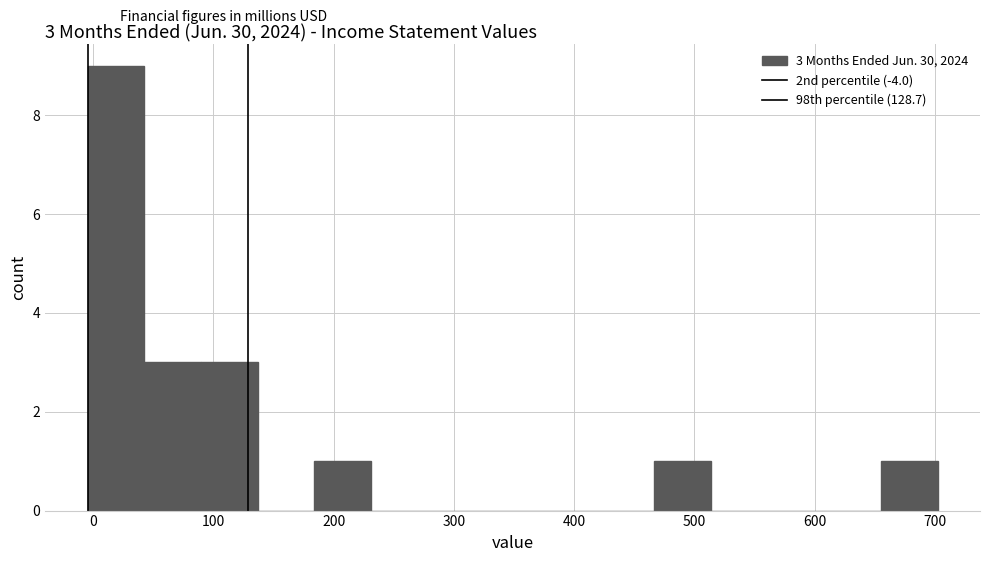

Over which range of the x-axis is the bar tallest?

0 to 40